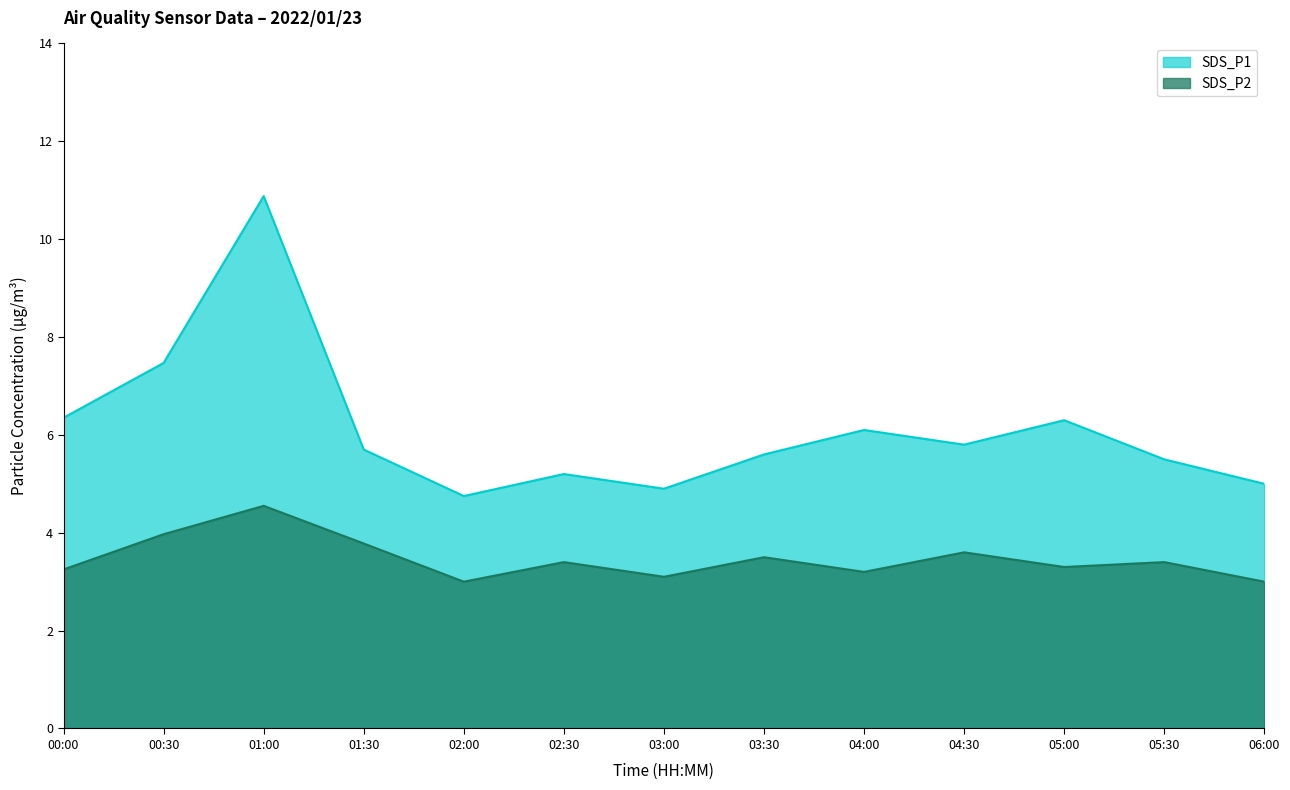

At which label does SDS_P1 reach its minimum?

02:00